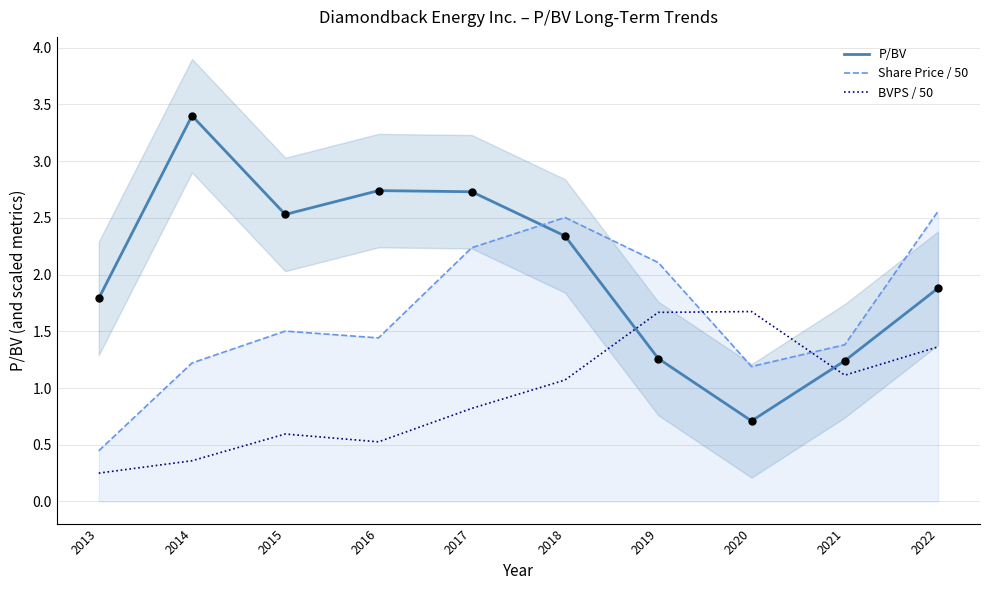

Which series has the largest total across all categories?

P/BV